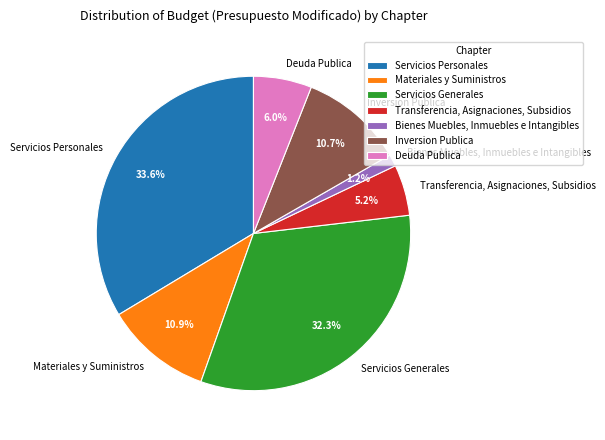

Count the number of slices in the pie.

7